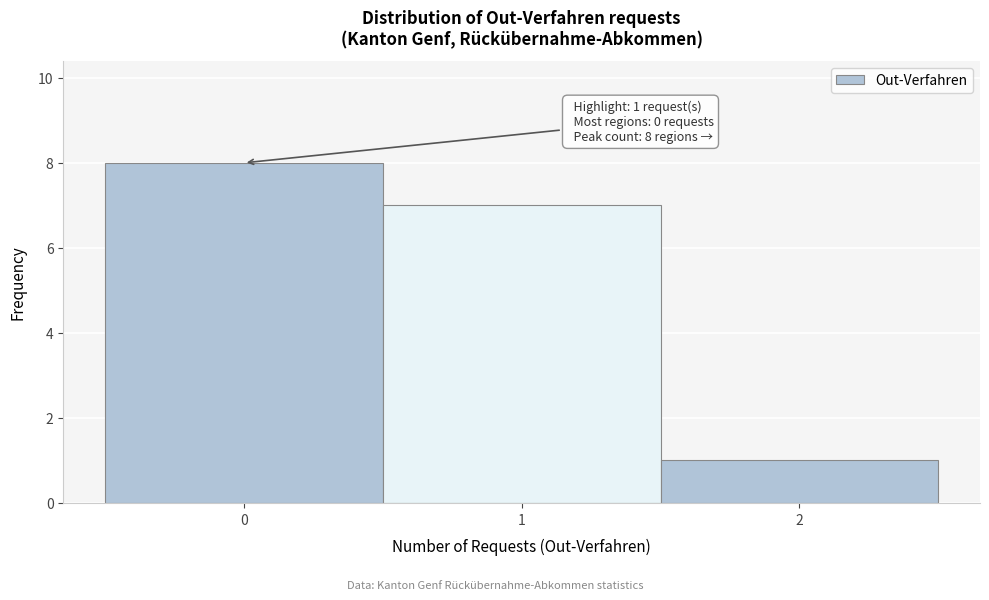

Over which range of the x-axis is the bar tallest?

-0.5 to 0.5